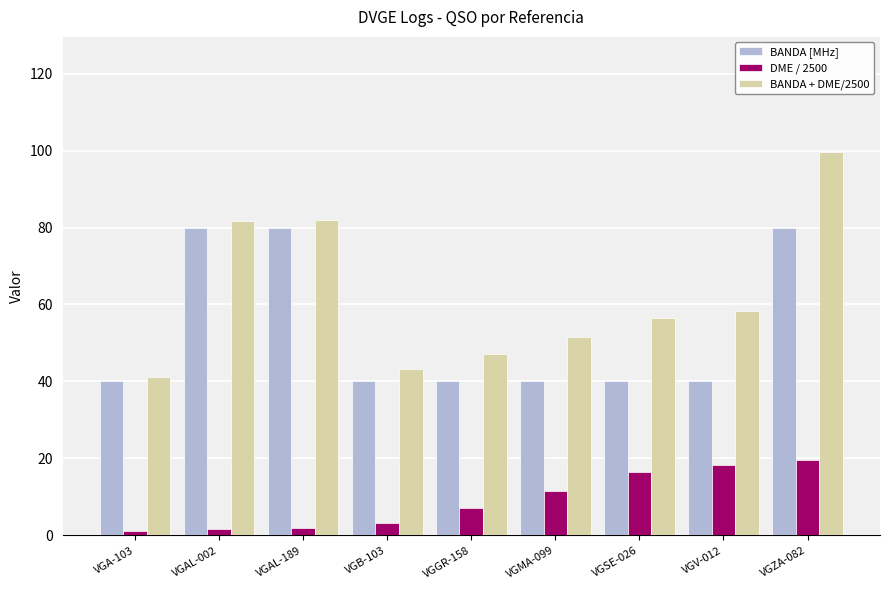

What is the approximate value of BANDA [MHz] at VGV-012?

40.0